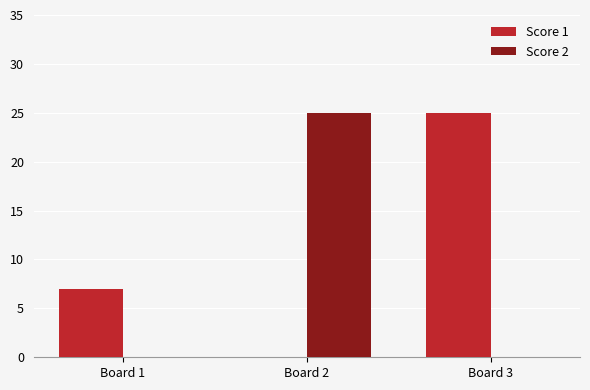

At which label is Score 1 closest to 12?

Board 1